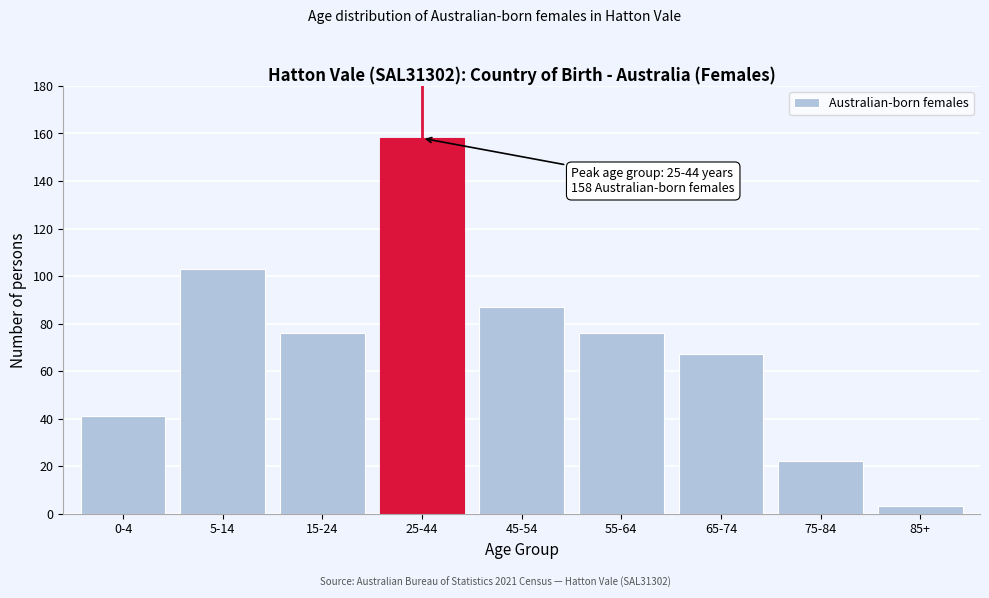

Reading left to right, what are all the values shown in this chart?

41	103	76	158	87	76	67	22	3